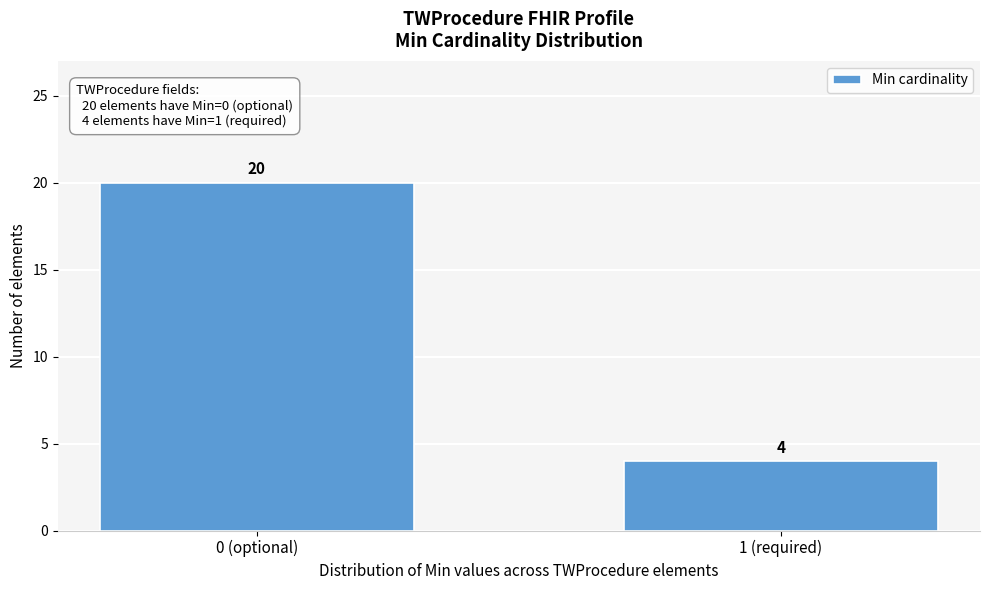

Reading right to left, extract all data points from this chart.

4	20